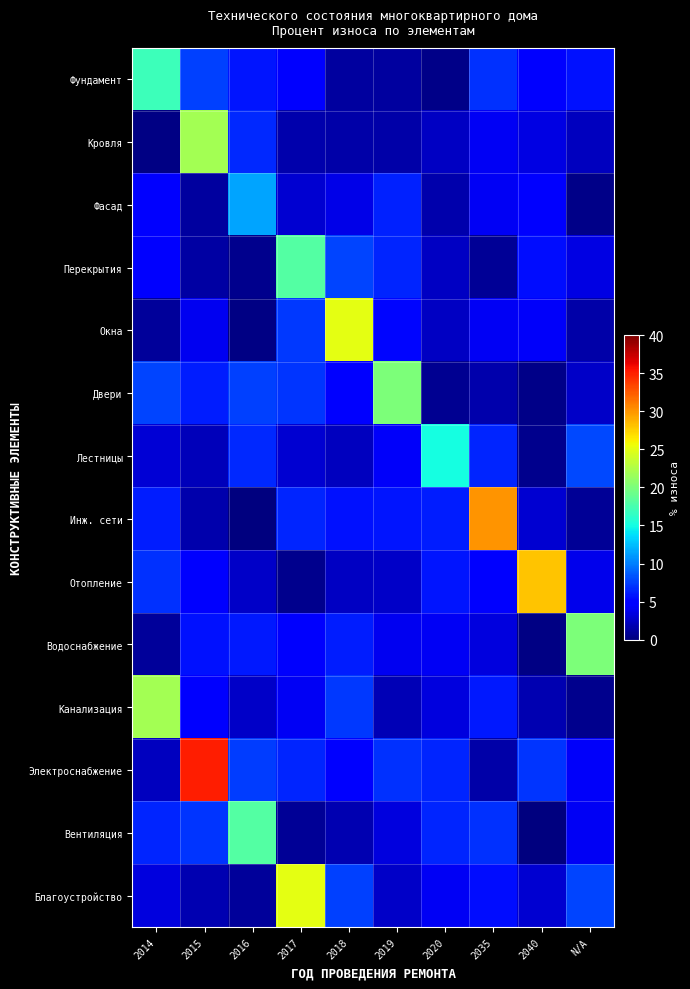

At how many categories does at least one series exceed 26?

3